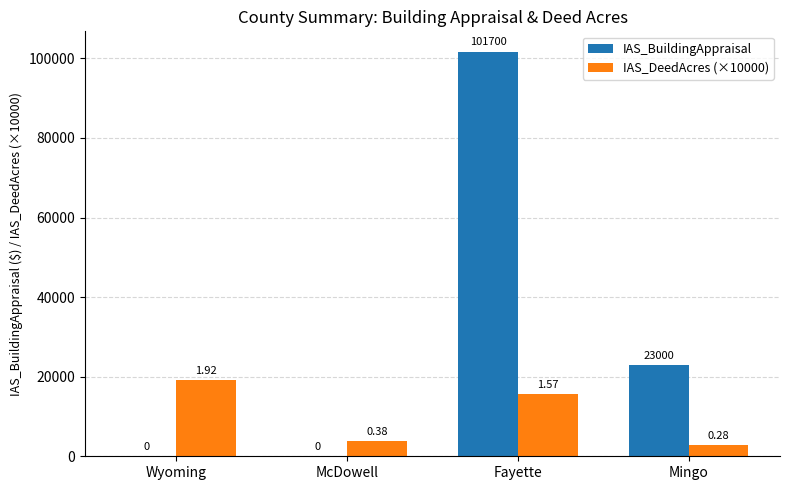

What is the difference between the IAS_DeedAcres (×10000) values at Mingo and McDowell?

989.0